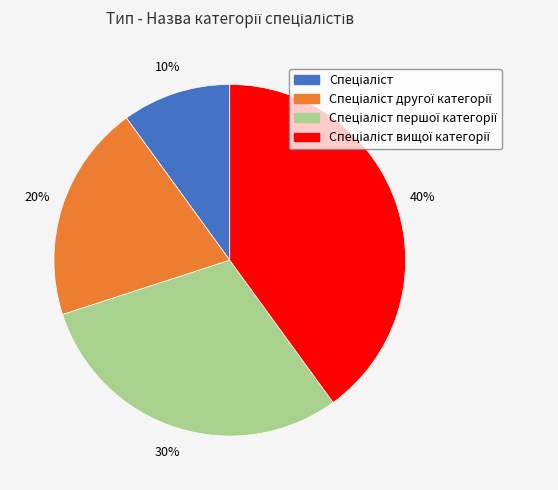

To the nearest percent, what is the difference between the largest and smallest slice percentages?

30%